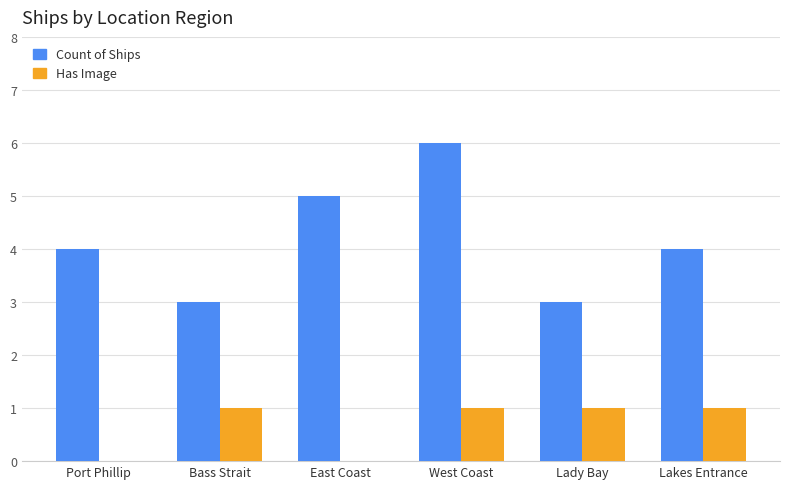

Which series has the largest total across all categories?

Count of Ships